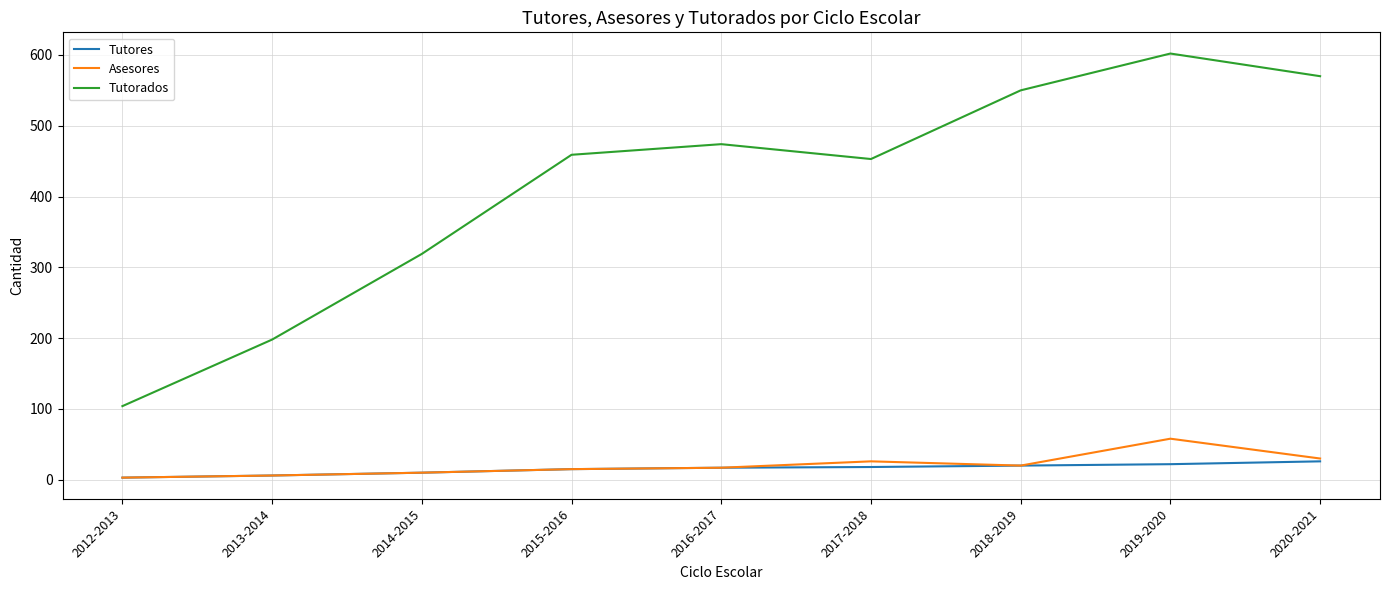

What is the sum of all Tutores values?

137